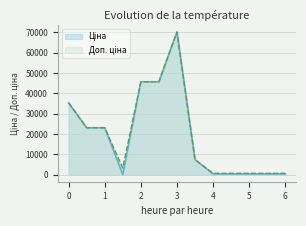

True or false: Ціна has a value of 60967.1 at 285652231.

False